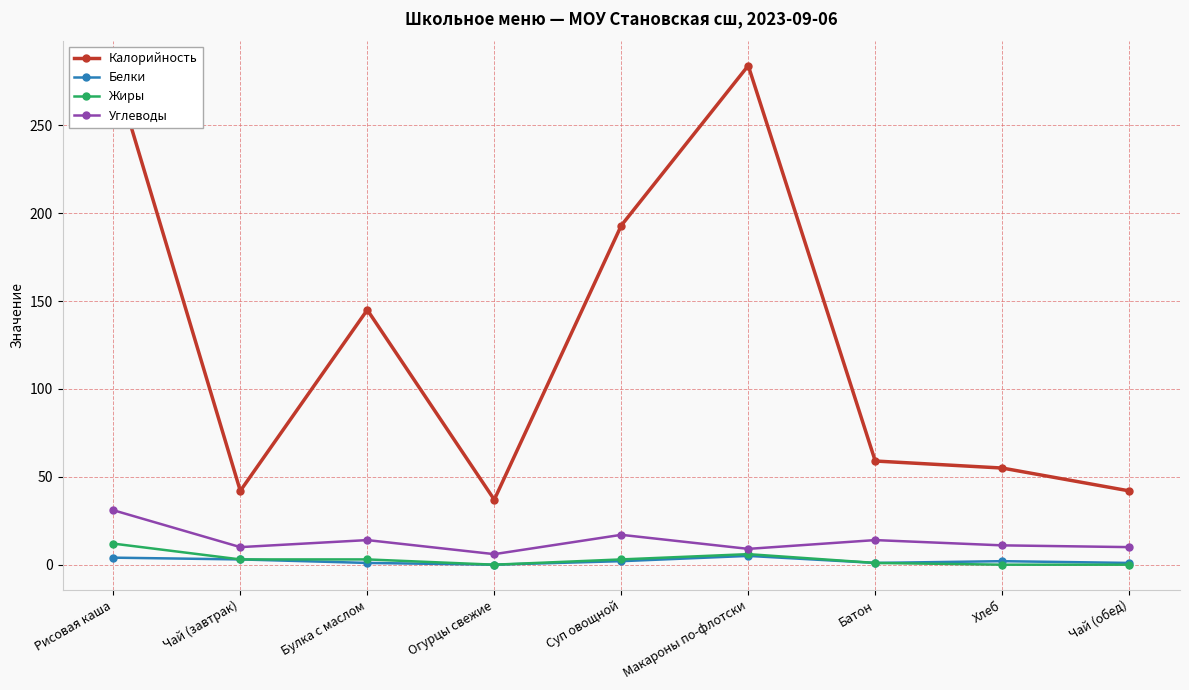

True or false: Углеводы and Белки cross at least once.

False